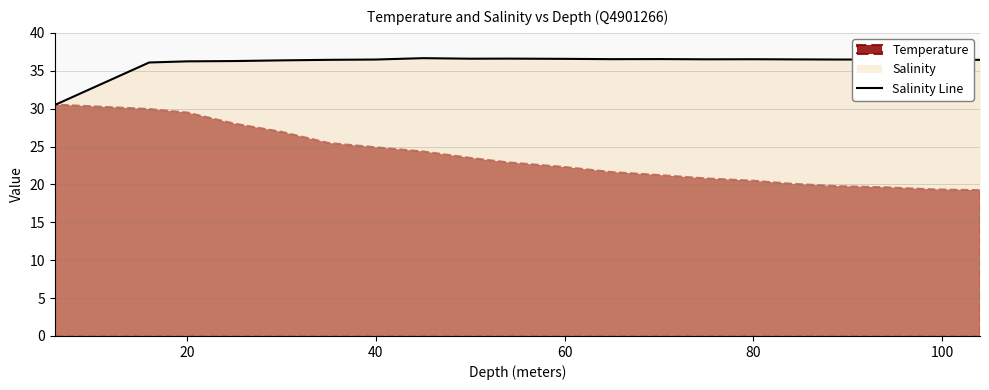

What is the maximum value for Salinity Line?

36.7